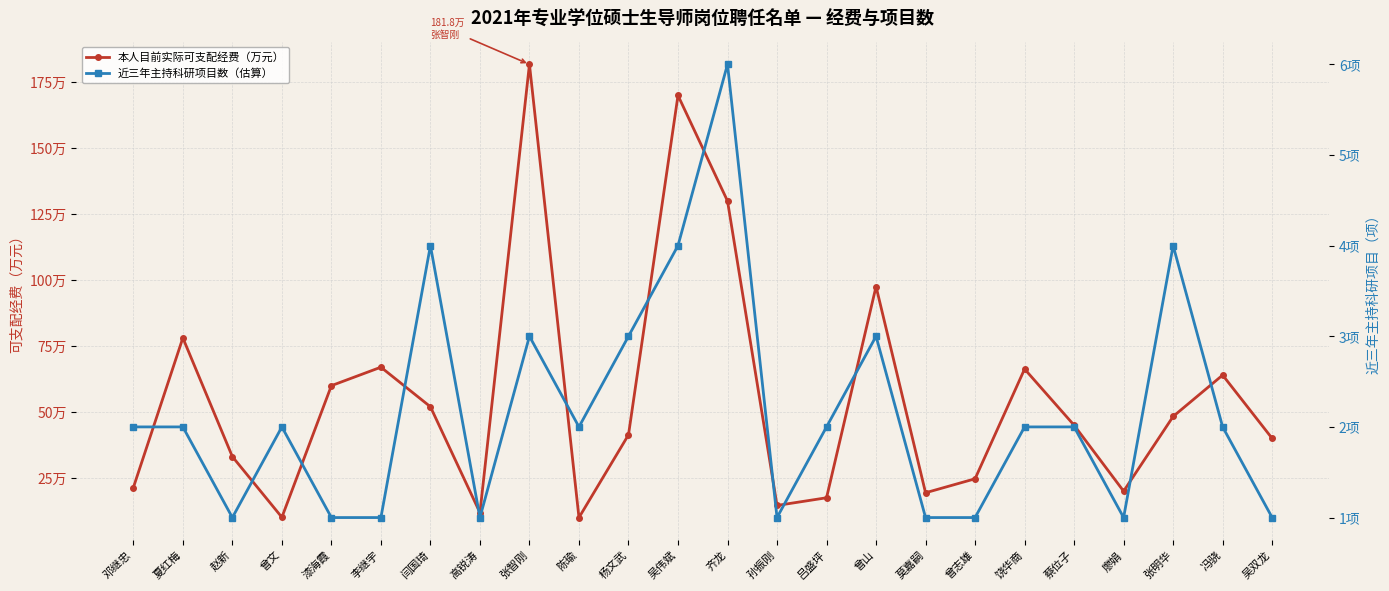

Reading left to right, extract all data points from this chart.

本人目前实际可支配经费（万元）: 21.4	78.1	33.1	10.1	60.0	67.0	52.0	11.8	181.8	10.0	41.4	170.0	130.0	14.6	17.5	97.6	19.4	24.7	66.3	45.0	20.0	48.3	64.0	40.0
近三年主持科研项目数（估算）: 2.0	2.0	1.0	2.0	1.0	1.0	4.0	1.0	3.0	2.0	3.0	4.0	6.0	1.0	2.0	3.0	1.0	1.0	2.0	2.0	1.0	4.0	2.0	1.0